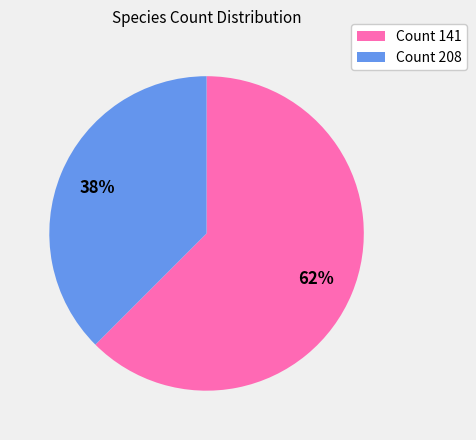

Count the number of slices in the pie.

2